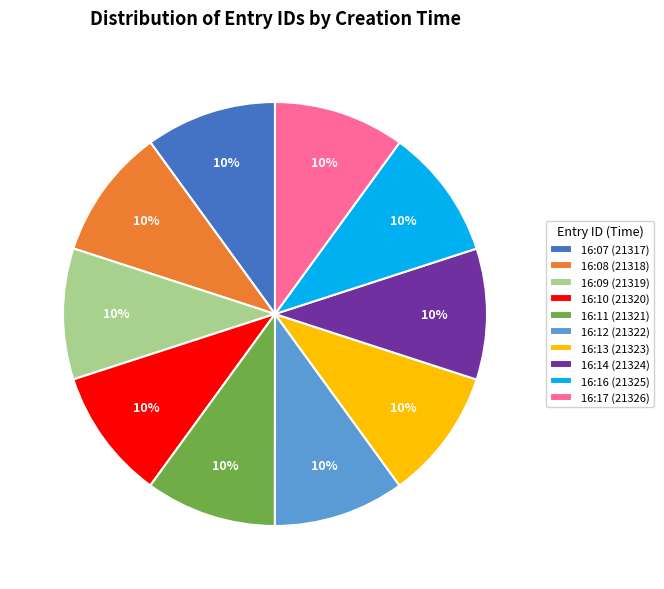

Does any single category account for the majority?

No